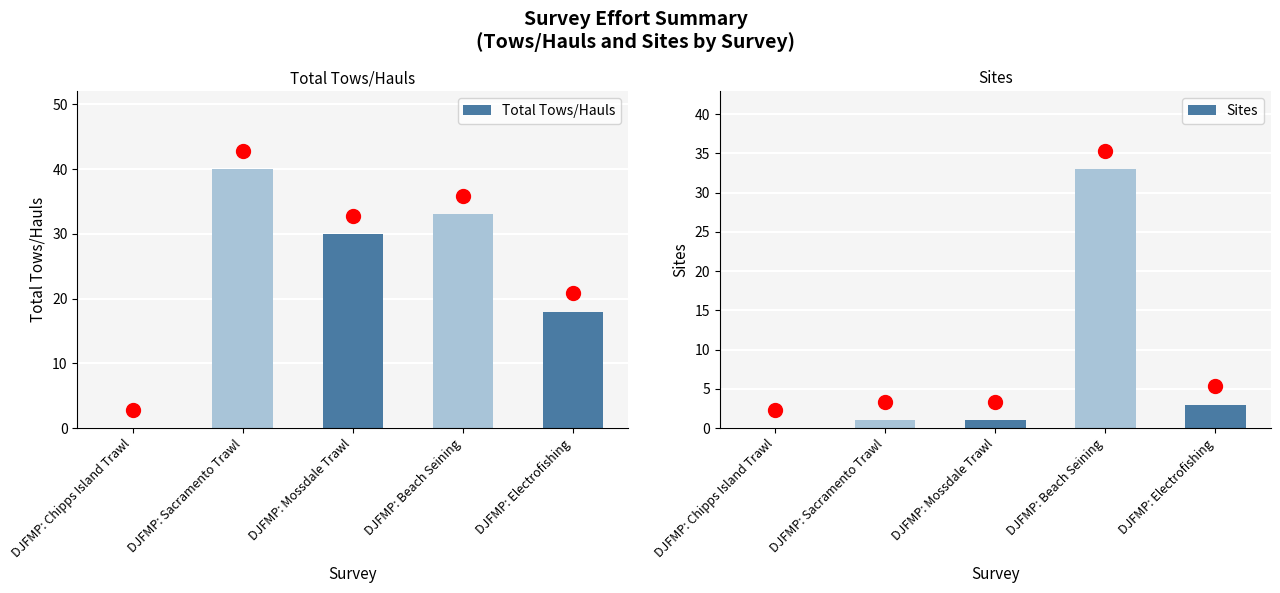

What is the total value across all series at DJFMP: Electrofishing?

21